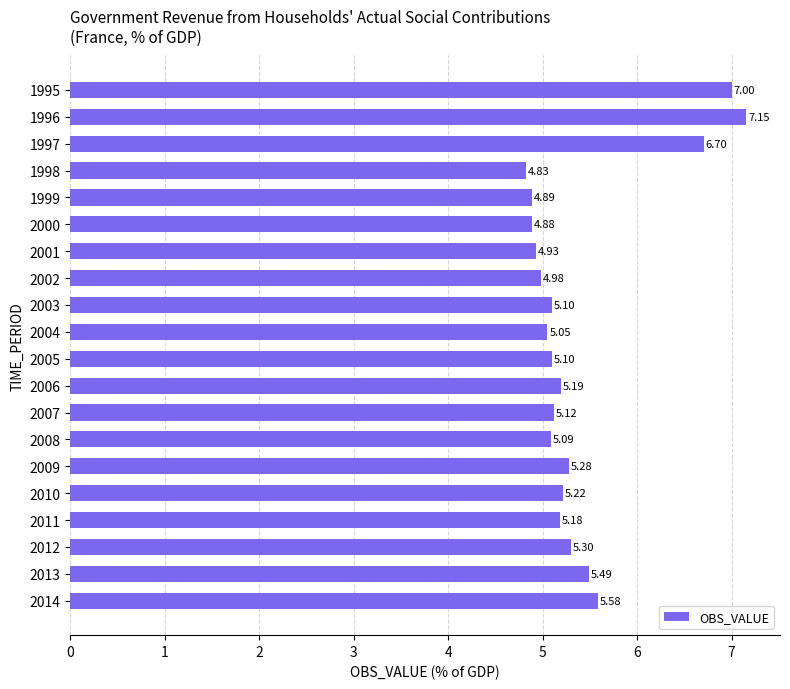

What is the difference between the second highest and second lowest values?

2.1